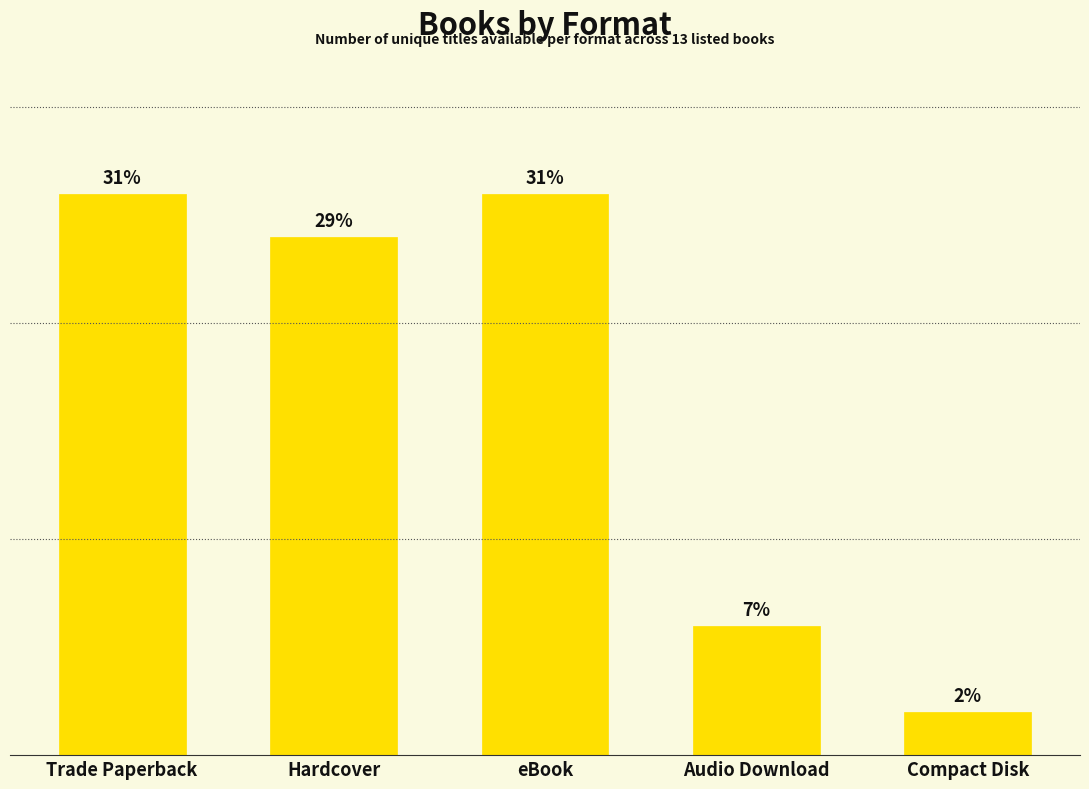

Reading left to right, transcribe all the data shown in this chart.

13	12	13	3	1